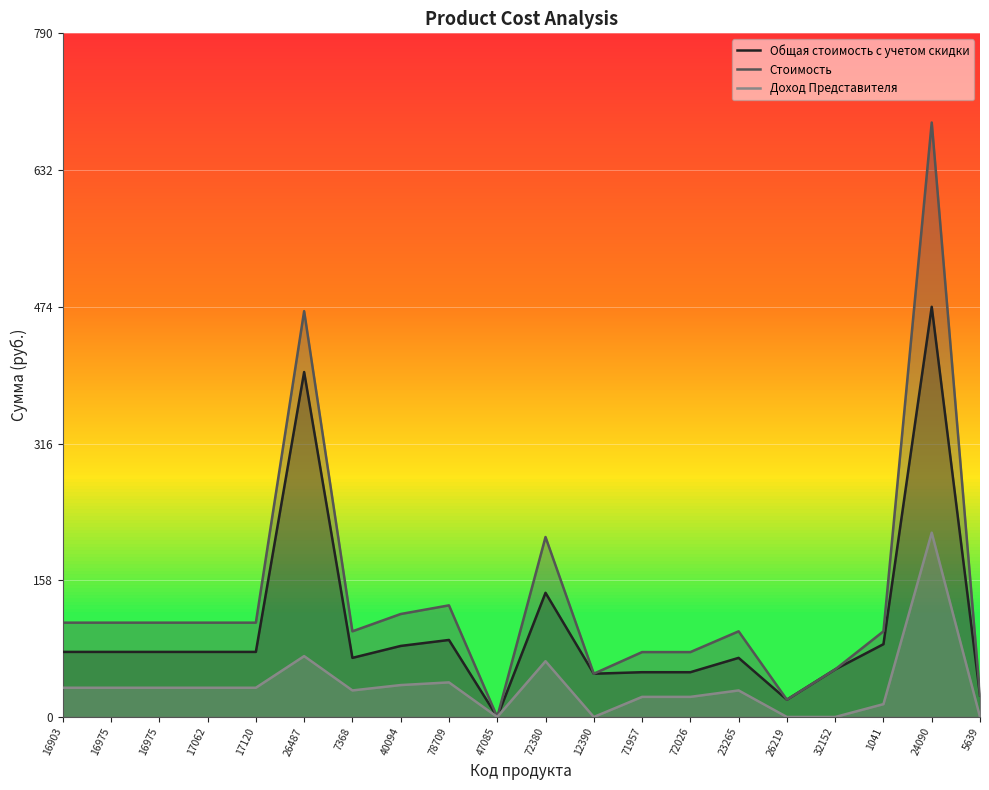

What is the sum of all Доход Представителя values?

716.4